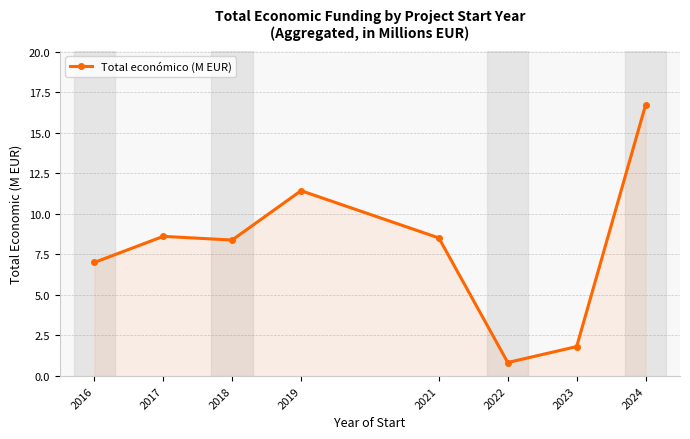

Between 2019 and 2021, which is larger?

2019